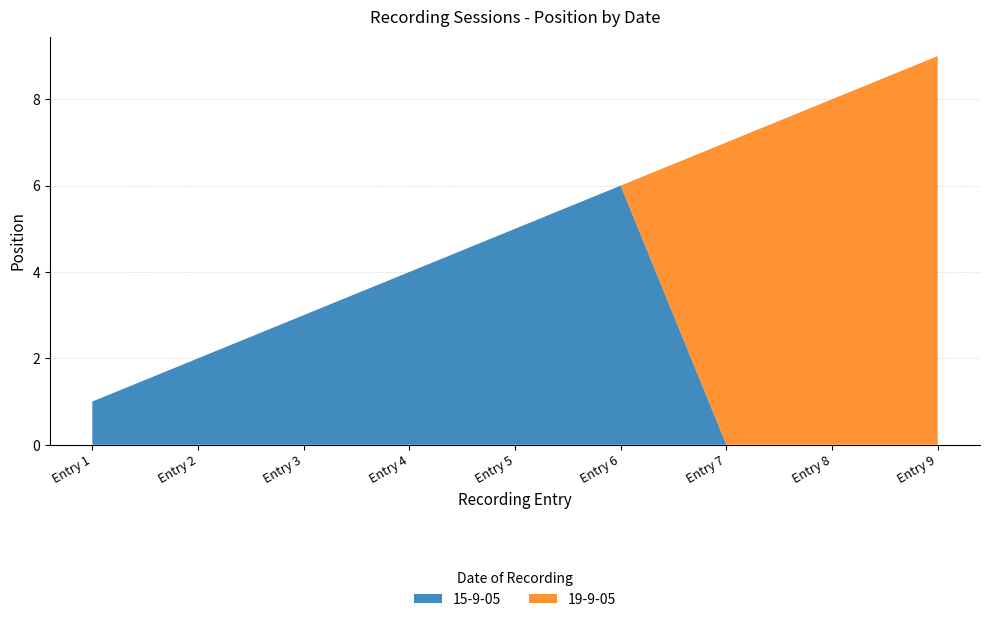

Reading left to right, extract all data points from this chart.

1	2	3	4	5	6	7	8	9